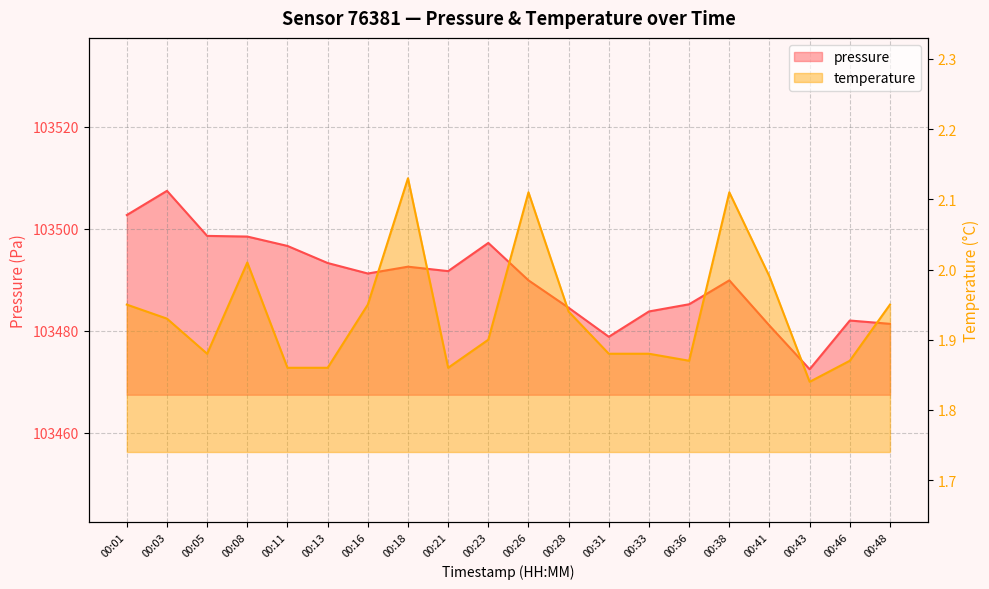

At which category does pressure reach its first local valley?

00:16